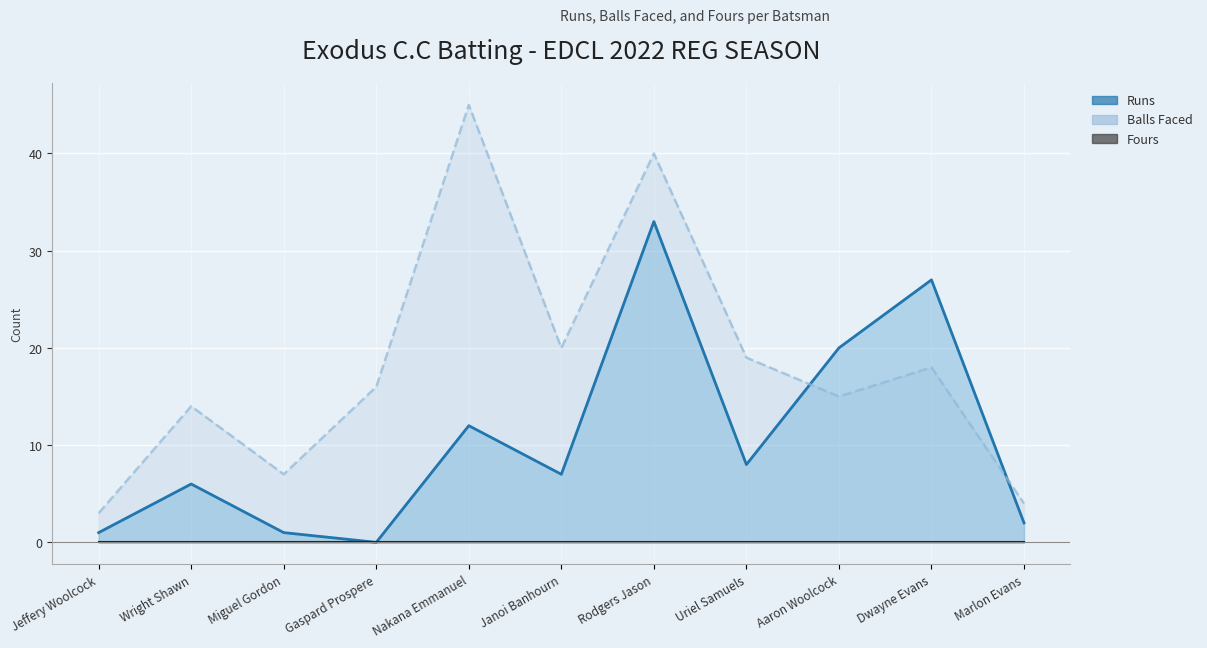

Which series has the largest total across all categories?

Balls